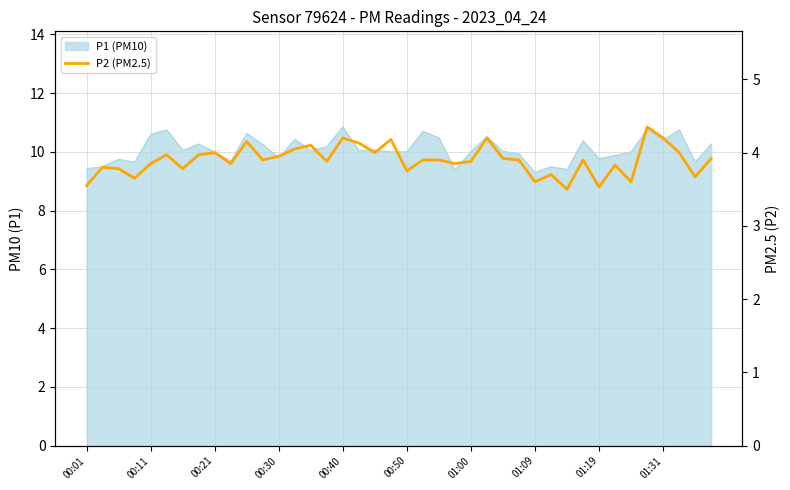

What is the difference between the maximum and second lowest values?

0.8